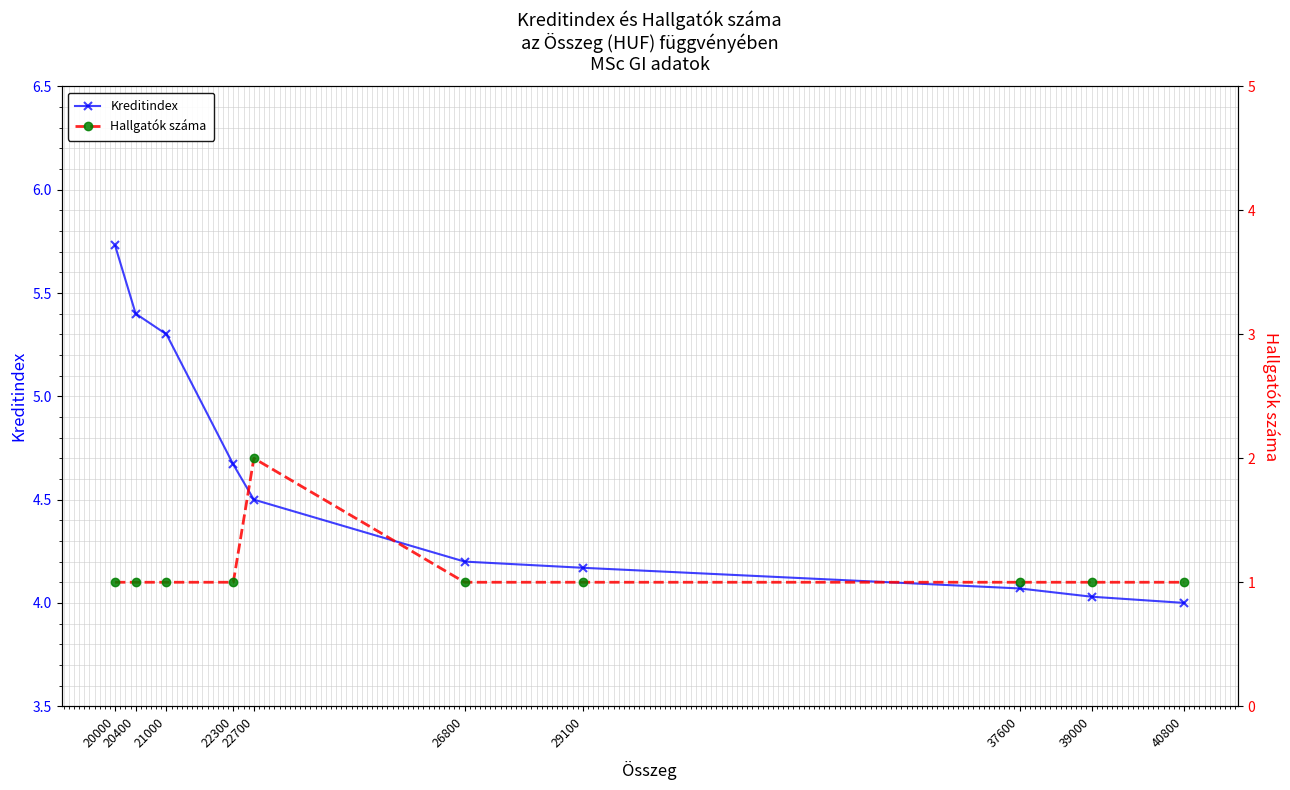

What is the lowest value of the Kreditindex series?

4.0